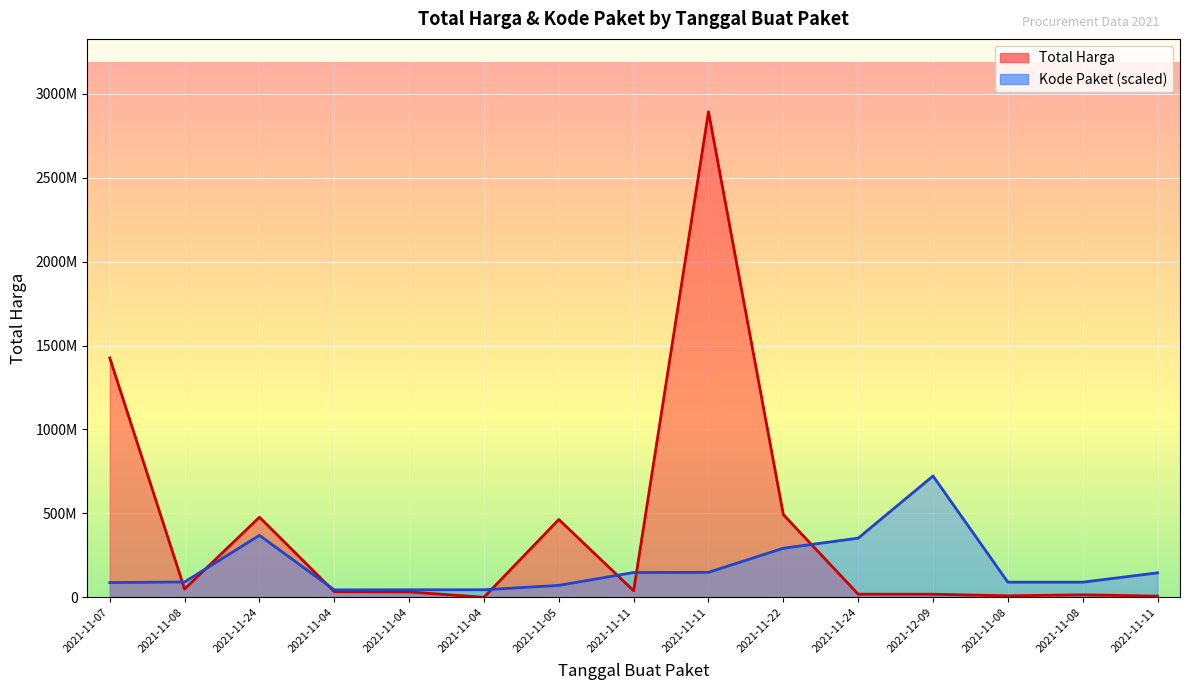

Which category has the highest value across all series?

2021-11-11